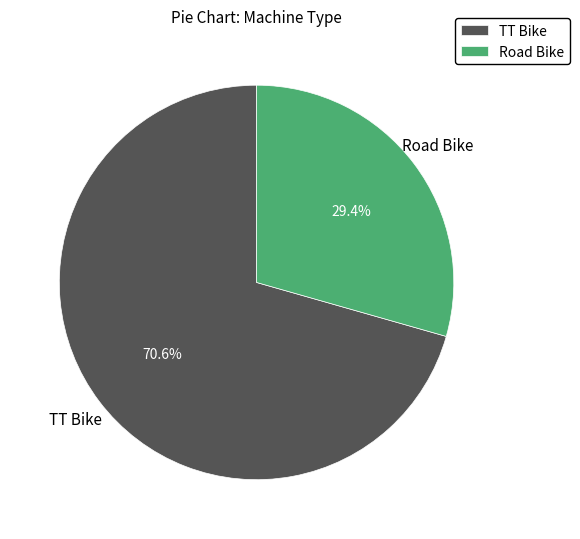

Which category has the biggest portion of the pie?

TT Bike